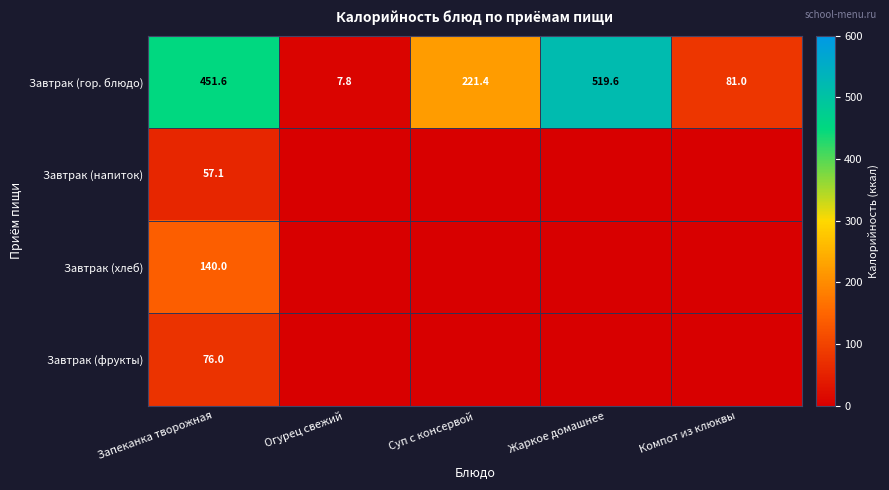

What is the spread (max minus min) of values at Запеканка творожная?

394.5